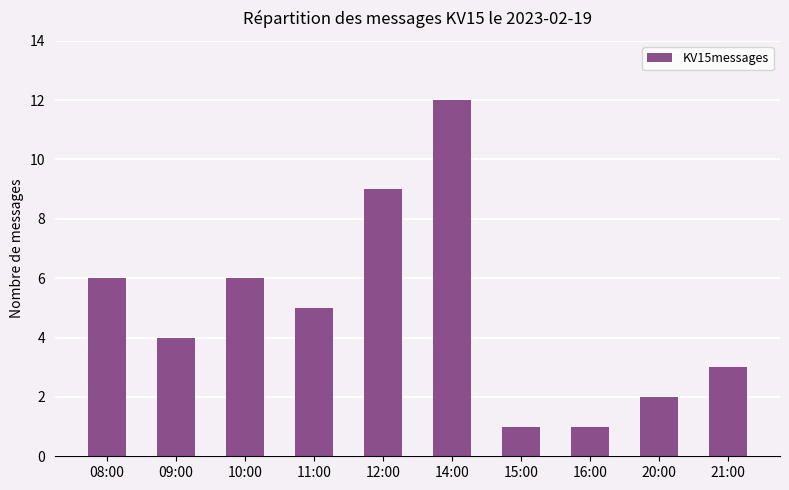

What is the label of the 2nd bar from the right?

20:00